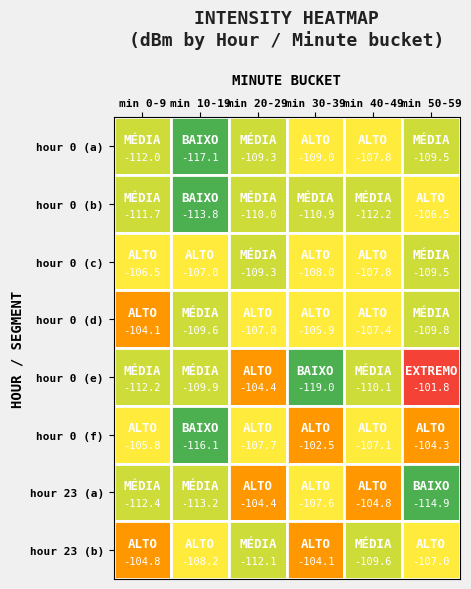

What is the difference between the maximum and minimum values in the 4 series?

17.2